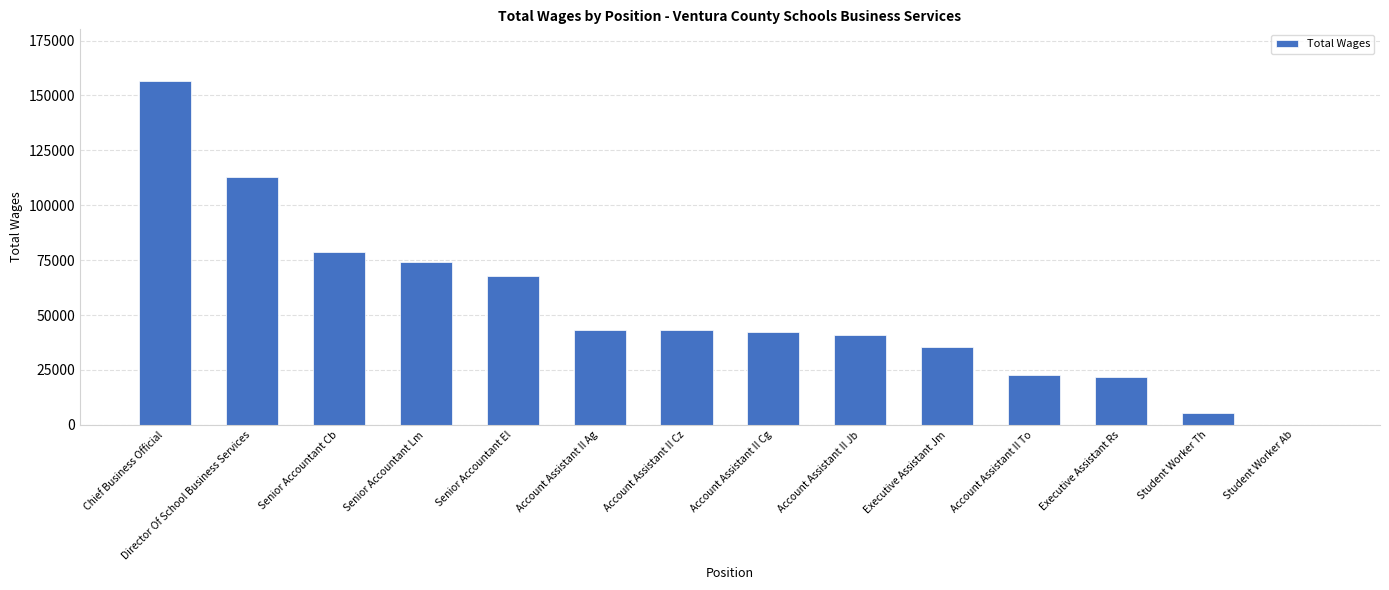

Read the value at Chief Business Official.

156629